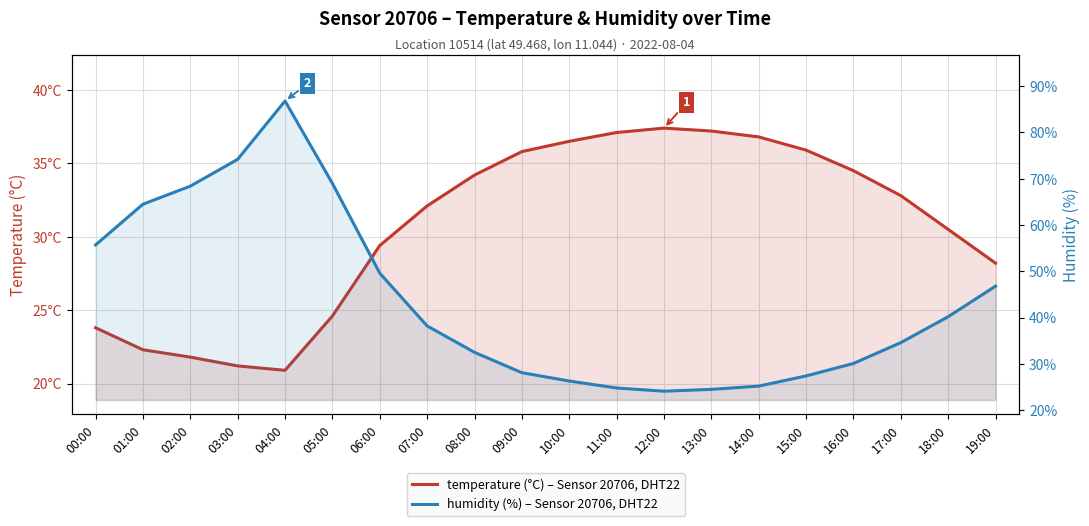

What position from the left is 06:00?

7